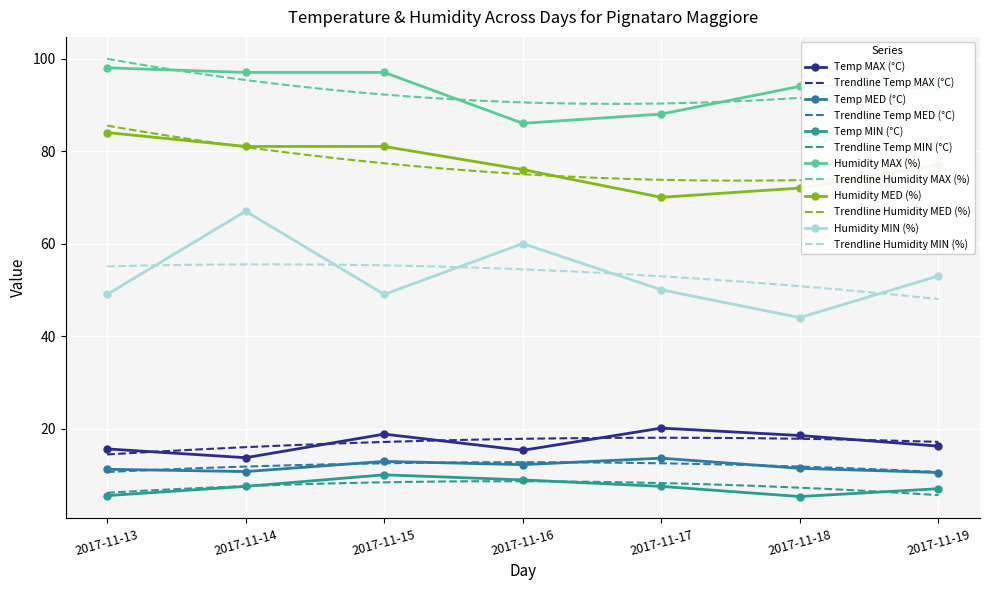

What are all the series names shown in the legend?

Temp MAX (°C), Temp MED (°C), Temp MIN (°C), Humidity MAX (%), Humidity MED (%), Humidity MIN (%)